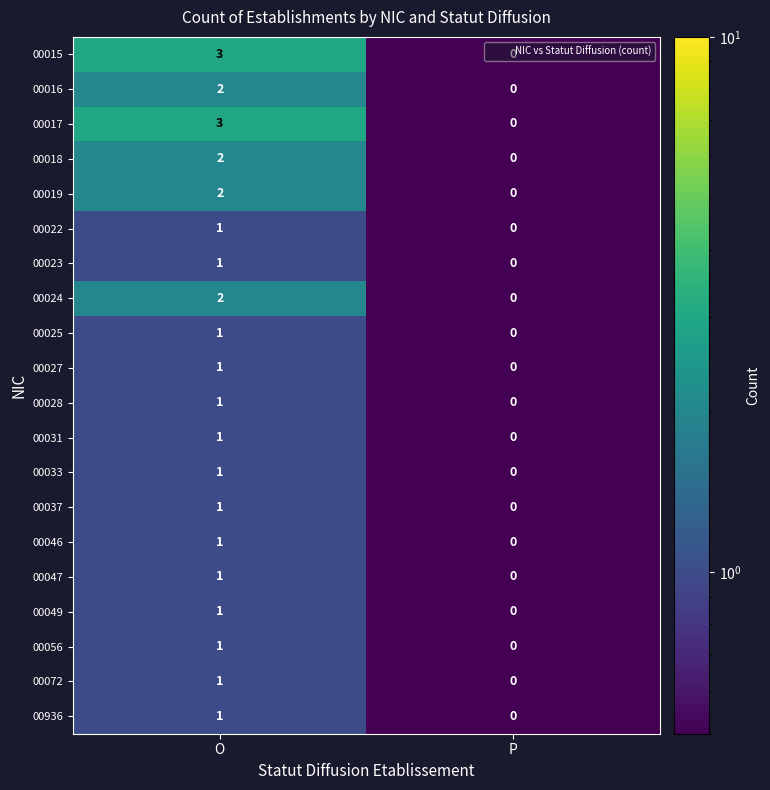

At which category is the sum across all series the highest?

O